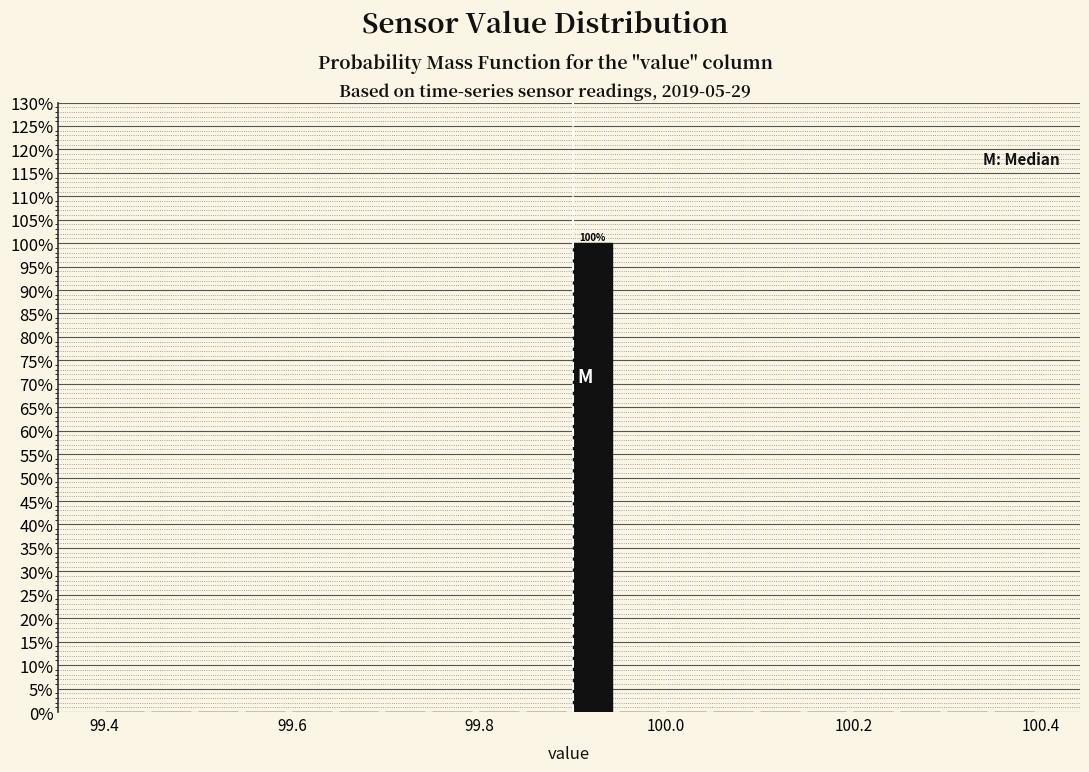

Read against the x-axis, roughly where is the centre of the tallest bar?

99.92